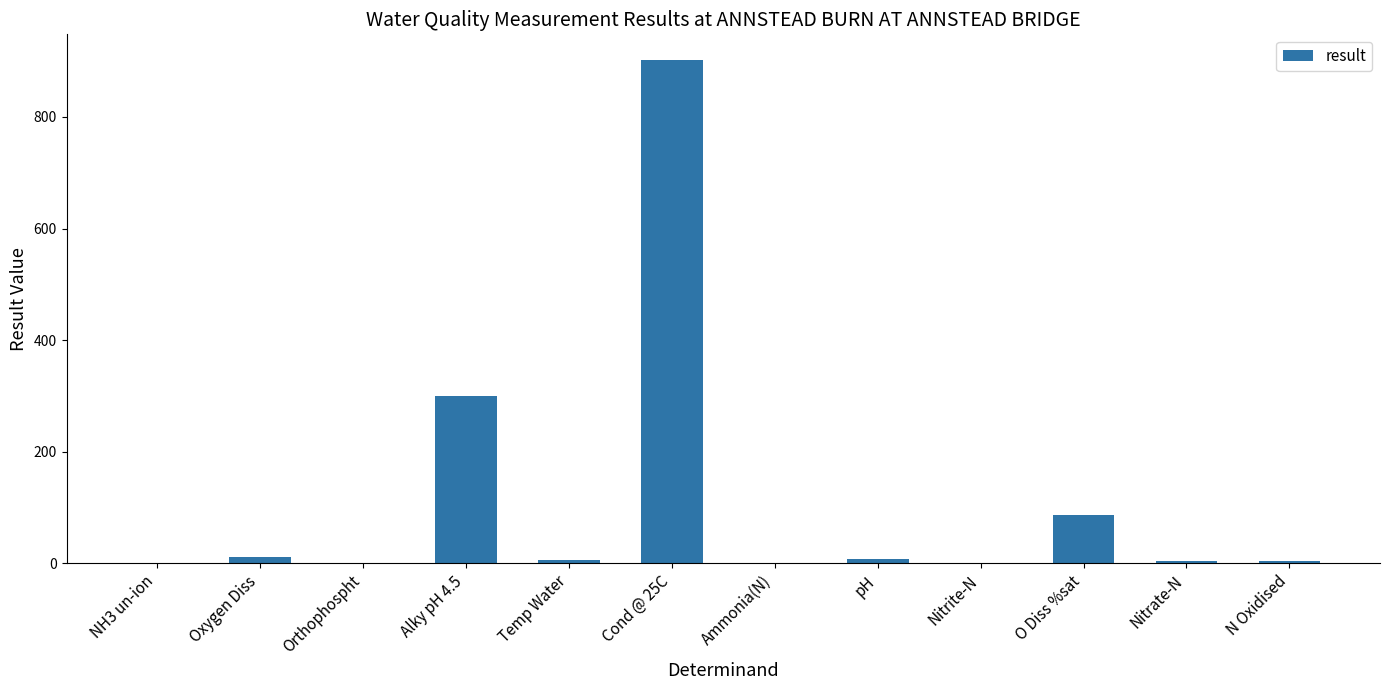

What is the change in value from Temp Water to N Oxidised?

-1.1